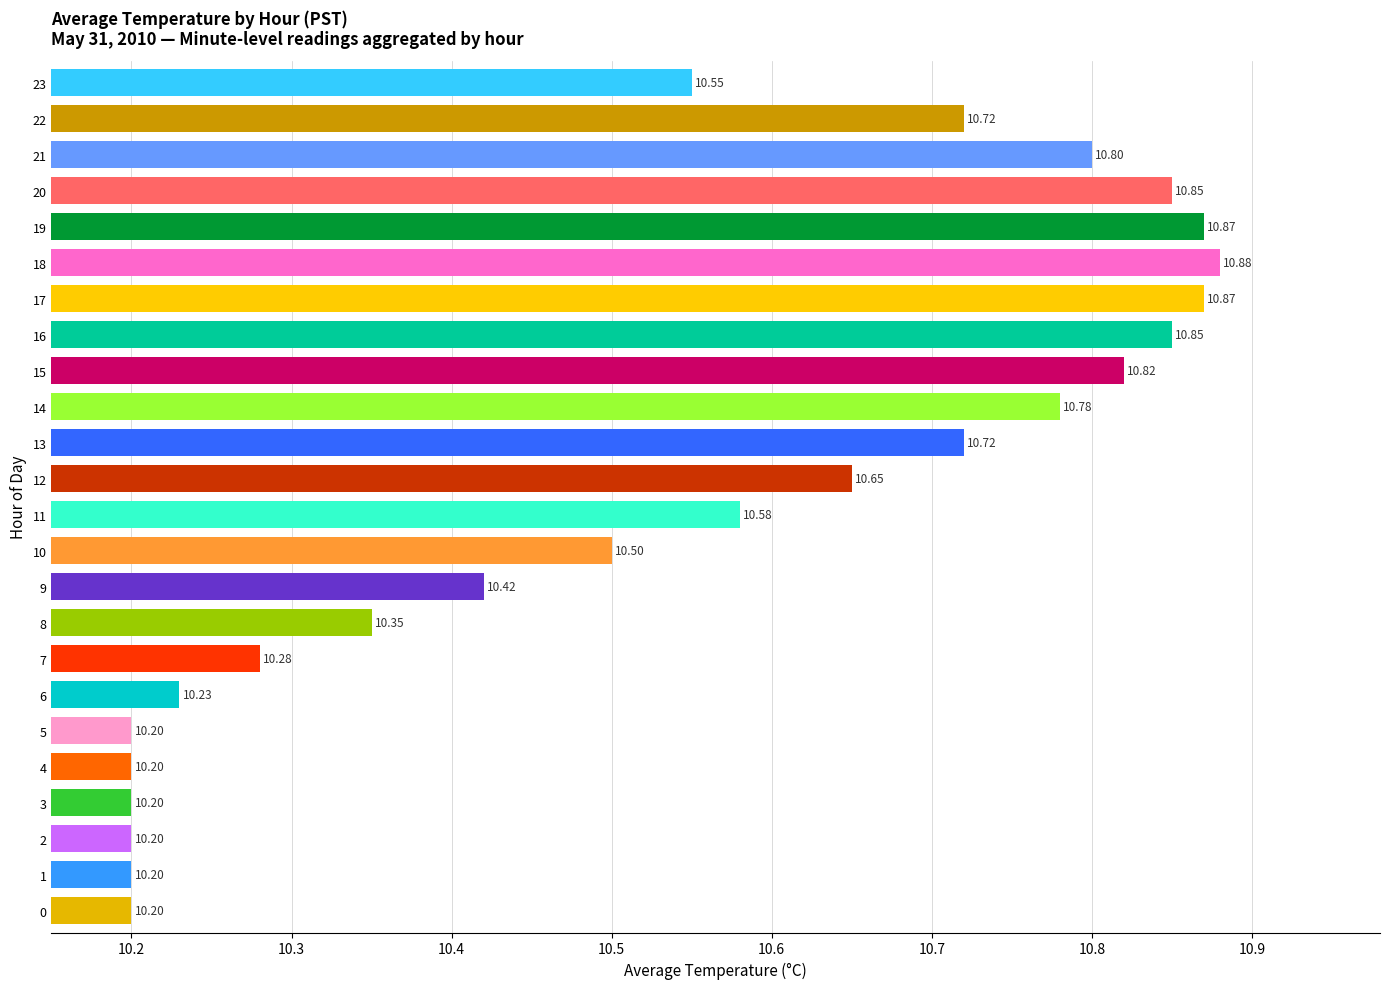

What is the difference between the second highest and second lowest values?

0.7